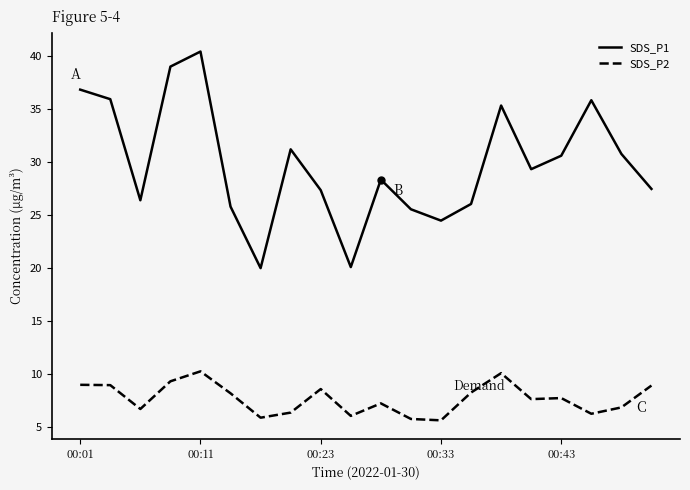

Which series has the largest range (max minus min)?

SDS_P1